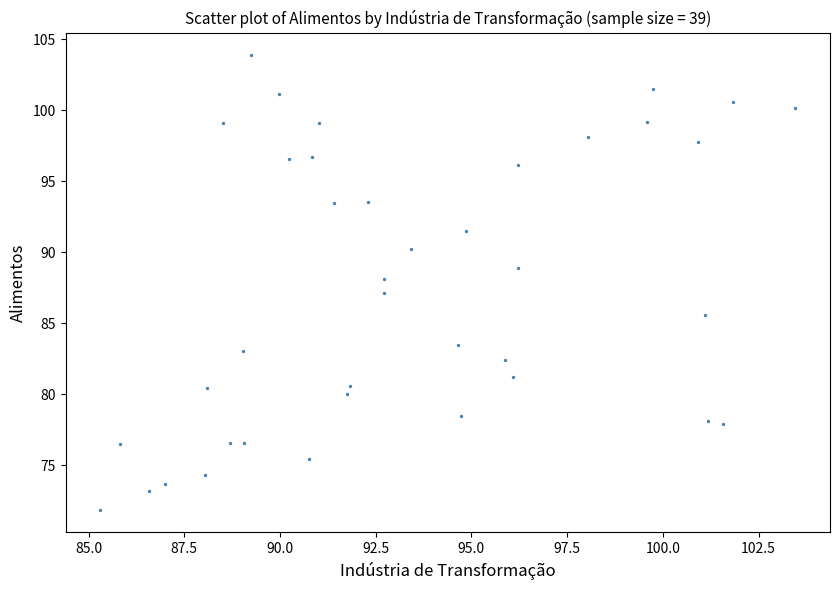

What is the range of X values (max minus min)?

18.2